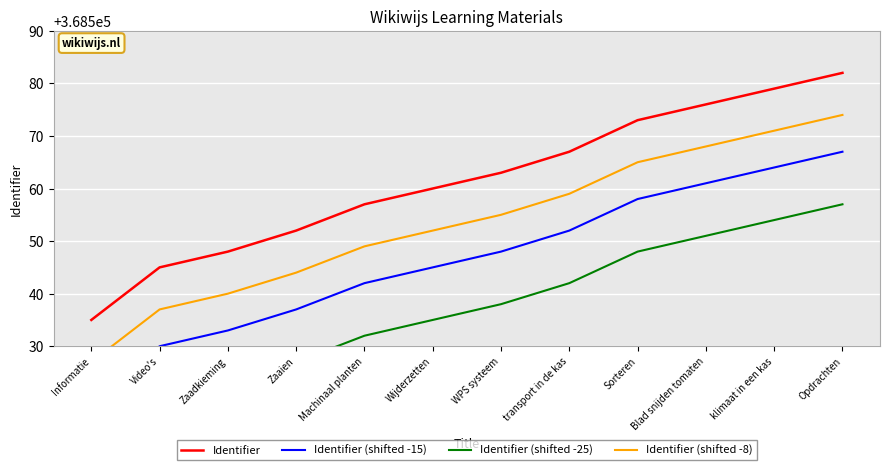

Which category has the lowest value in the Identifier (shifted -25) series?

Informatie